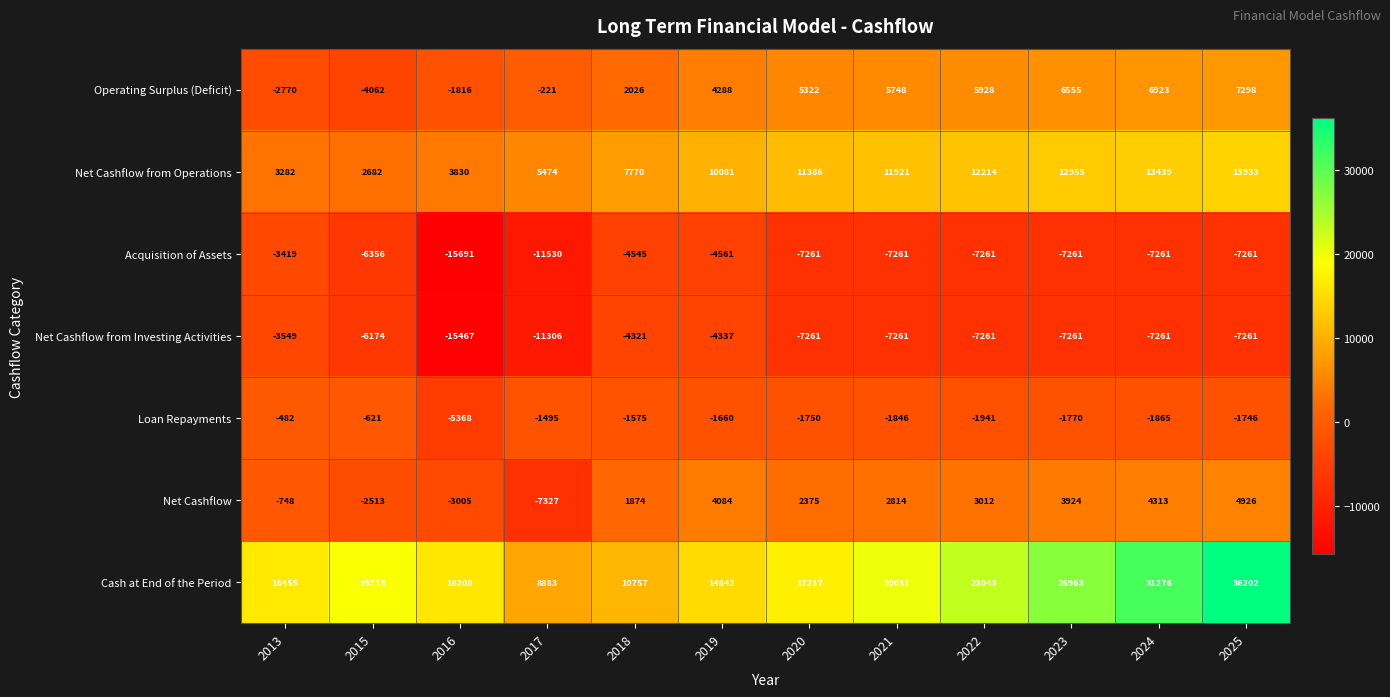

What is the spread (max minus min) of values at 2017?

20413